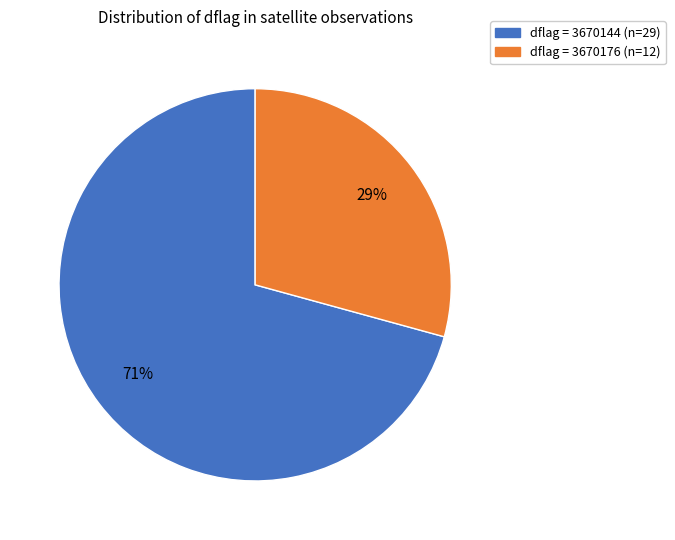

Does any single category account for the majority?

Yes